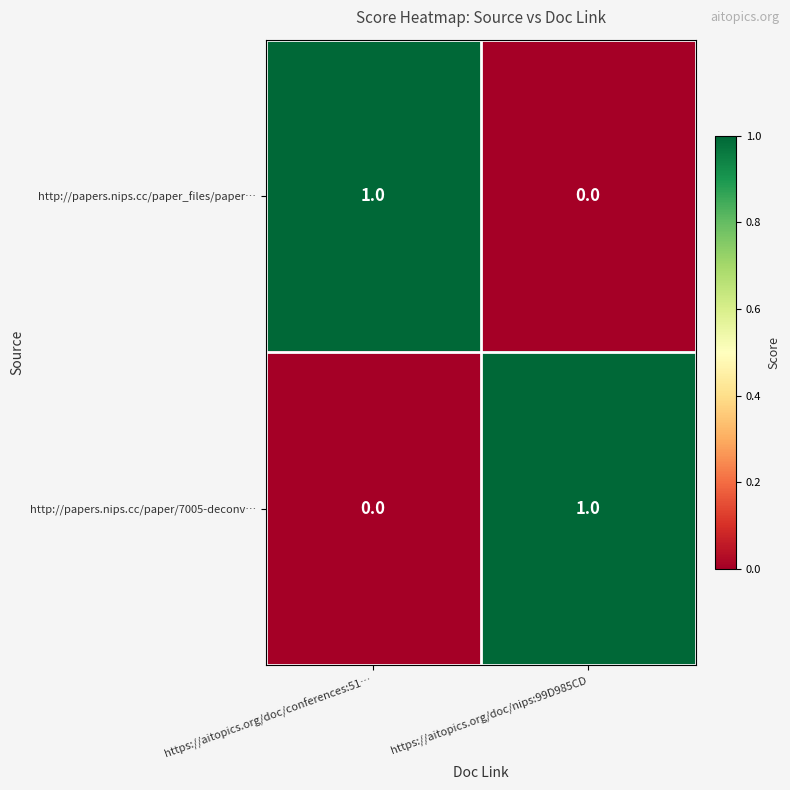

Reading left to right, list all the values displayed in this chart.

http://papers.nips.cc/paper_files/paper…: 1	0
http://papers.nips.cc/paper/7005-deconv…: 0	1